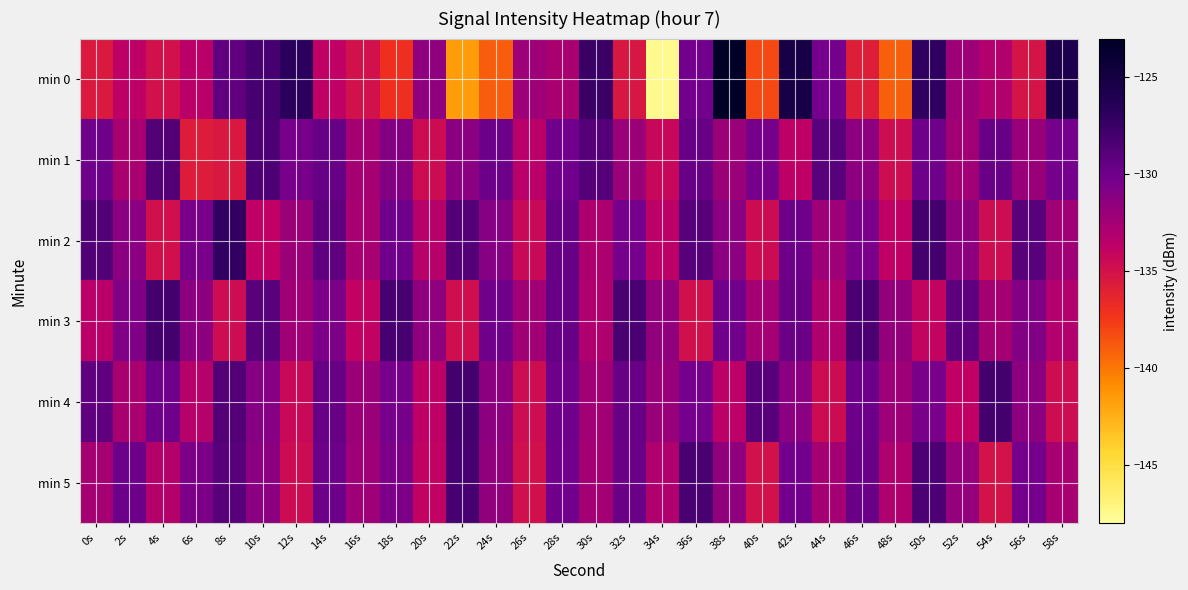

At which category is the sum across all series the highest?

50s